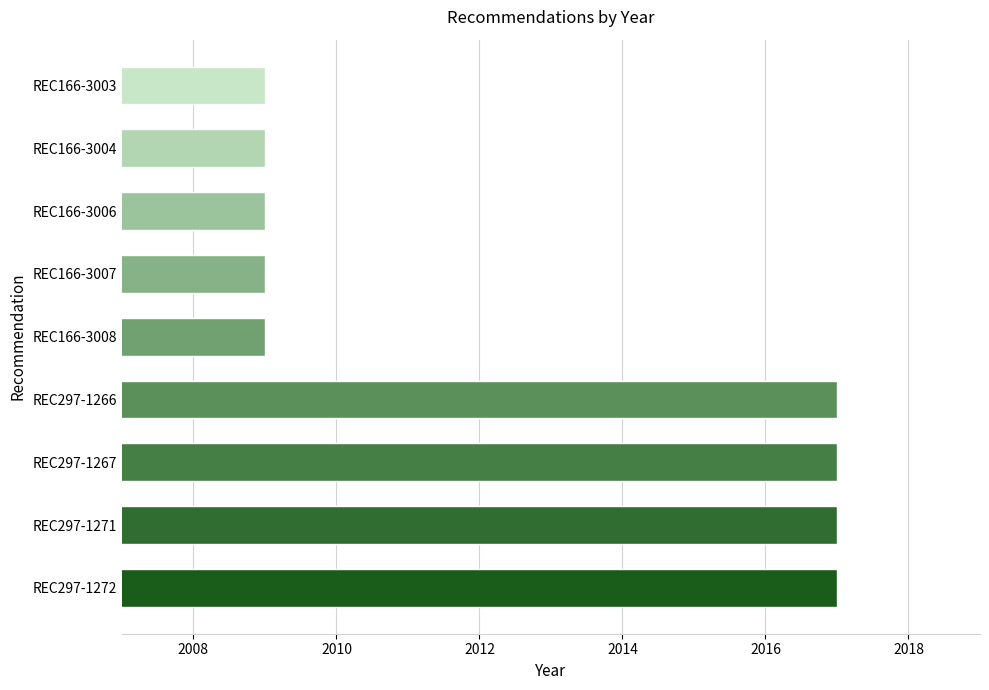

What is the difference between the values at REC297-1272 and REC166-3006?

8